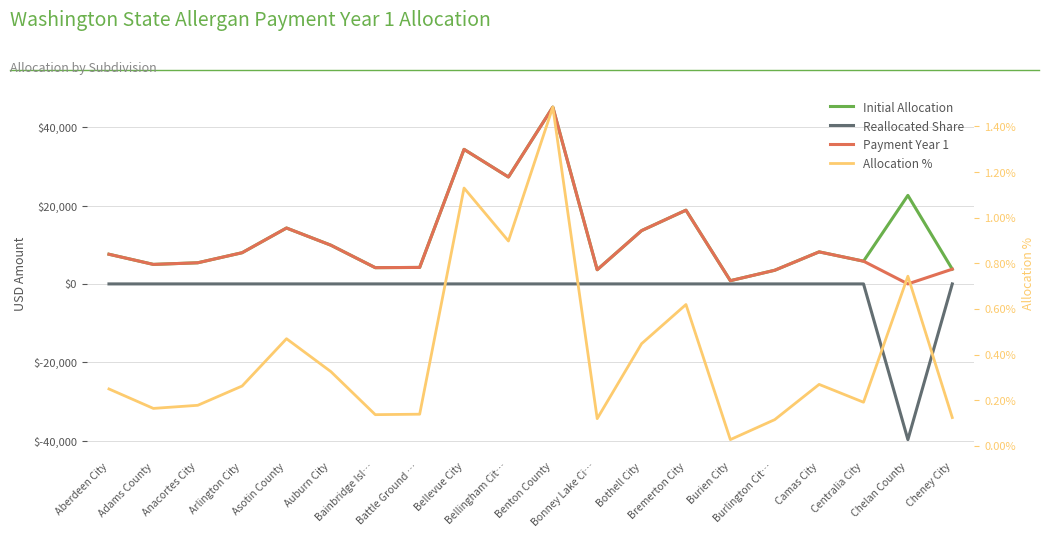

Rank the categories by Payment Year 1 value from highest to lowest.

Benton County, Bellevue City, Bellingham Cit…, Bremerton City, Asotin County, Bothell City, Auburn City, Camas City, Arlington City, Aberdeen City, Centralia City, Anacortes City, Adams County, Battle Ground …, Bainbridge Isl…, Cheney City, Bonney Lake Ci…, Burlington Cit…, Burien City, Chelan County